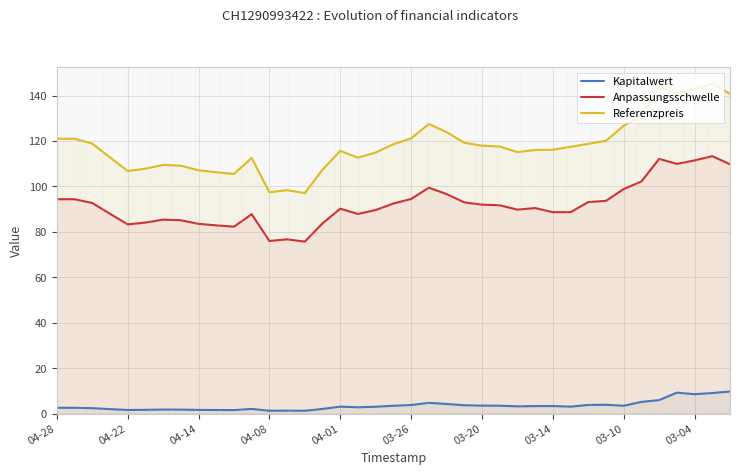

Where is Anpassungsschwelle nearest to the value 94?

2025-03-11